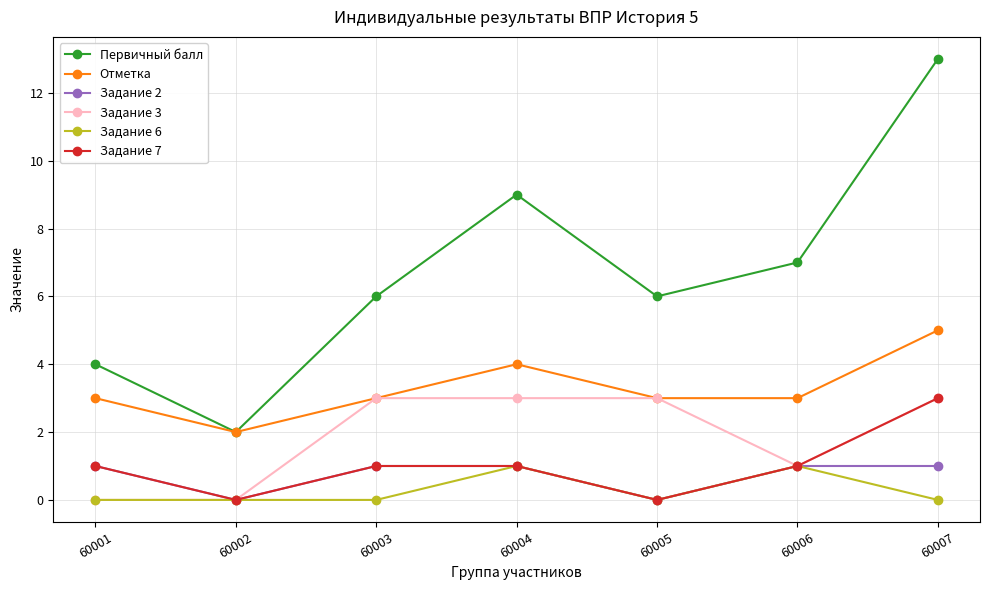

Count the number of categories in the chart.

7